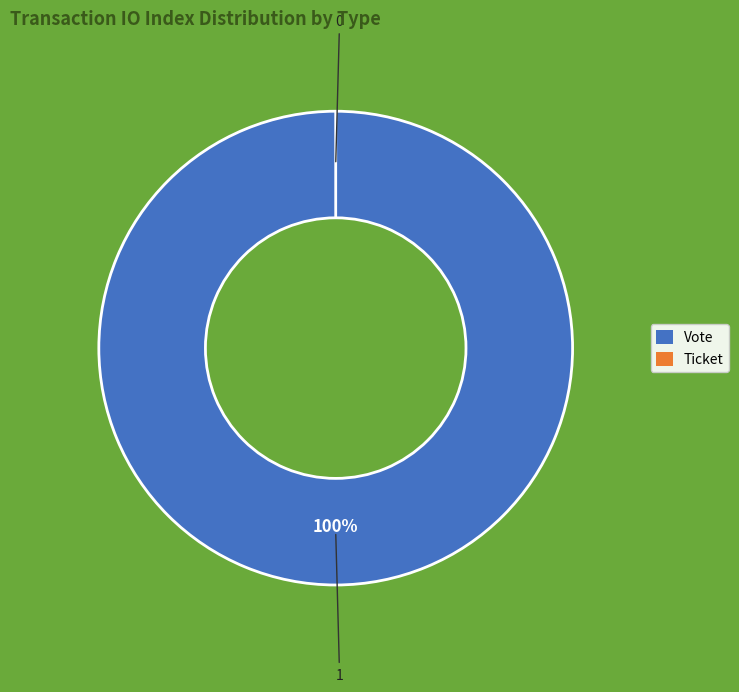

Is it true that Ticket (tx_index=0) is 0% of the pie?

True